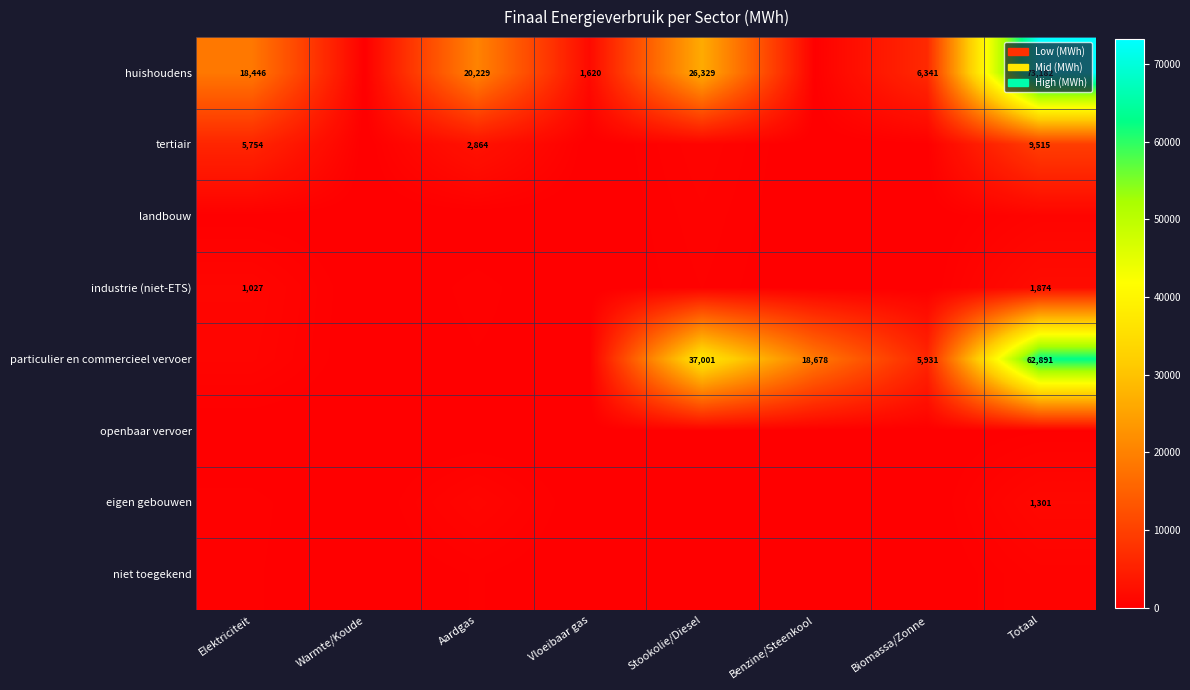

At which category is the sum across all series the highest?

Totaal